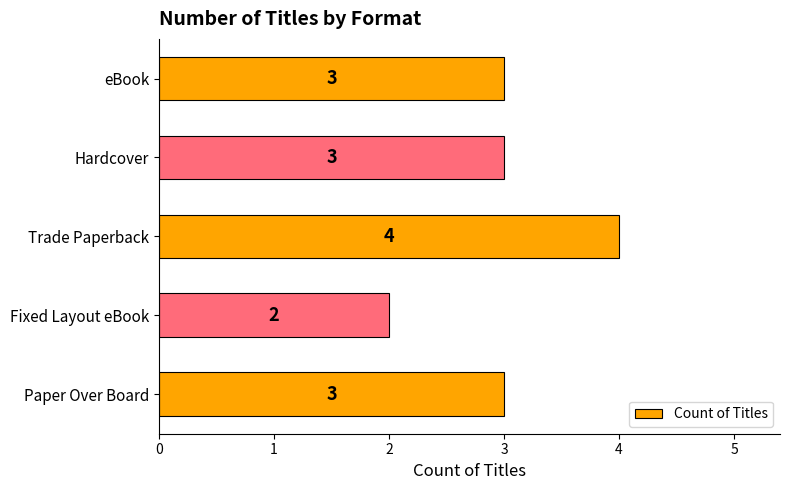

Approximately how many times larger is the value at Trade Paperback compared to Paper Over Board?

1.3